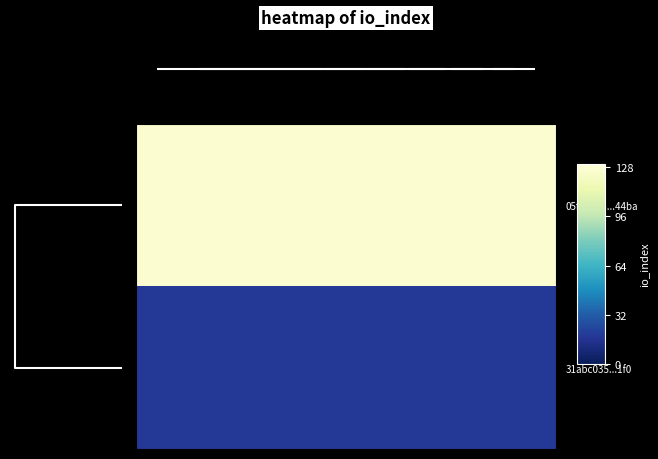

At how many categories does at least one series exceed 123?

10